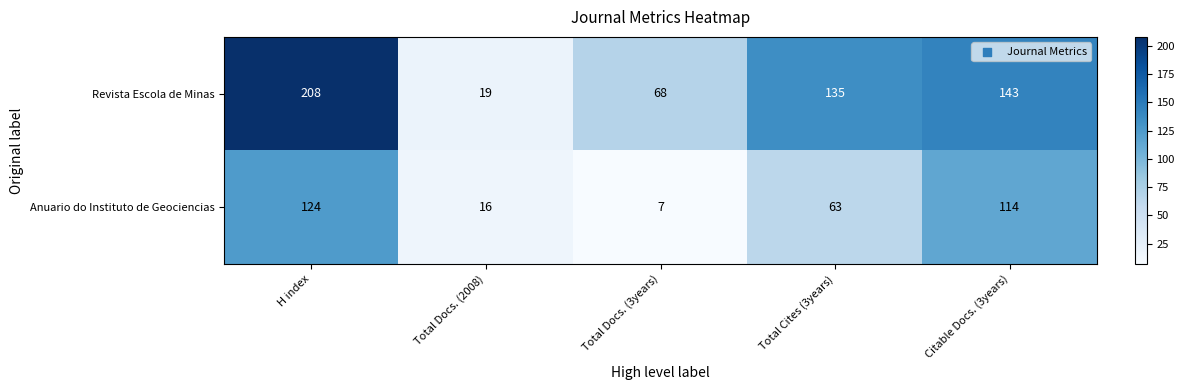

What is the greatest value displayed?

208